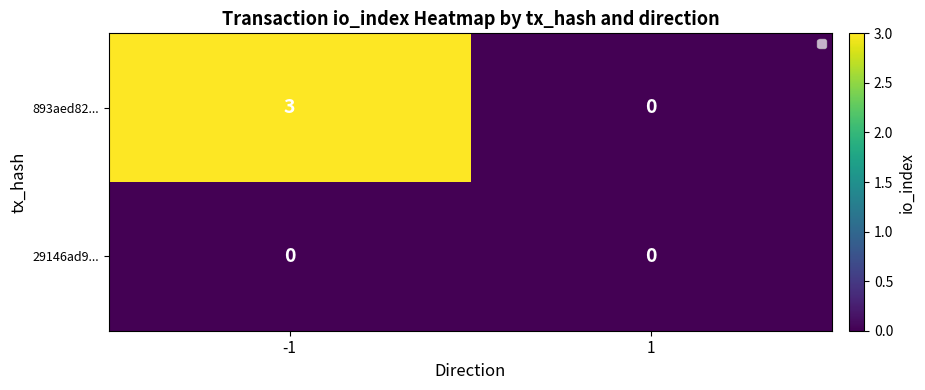

What is the maximum value for 893aed82...?

3